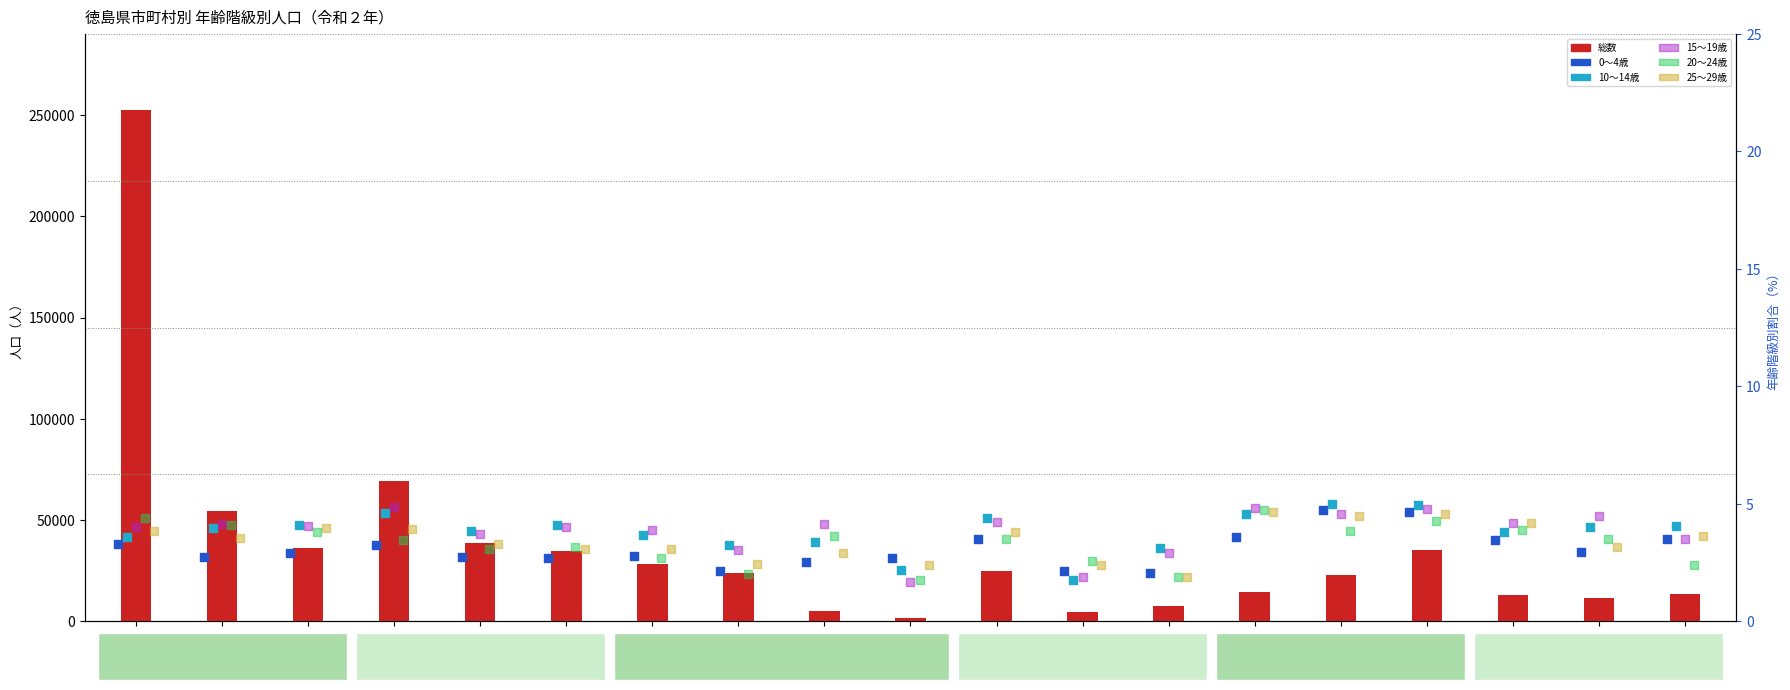

Which series contains the lowest Y value?

15～19歳